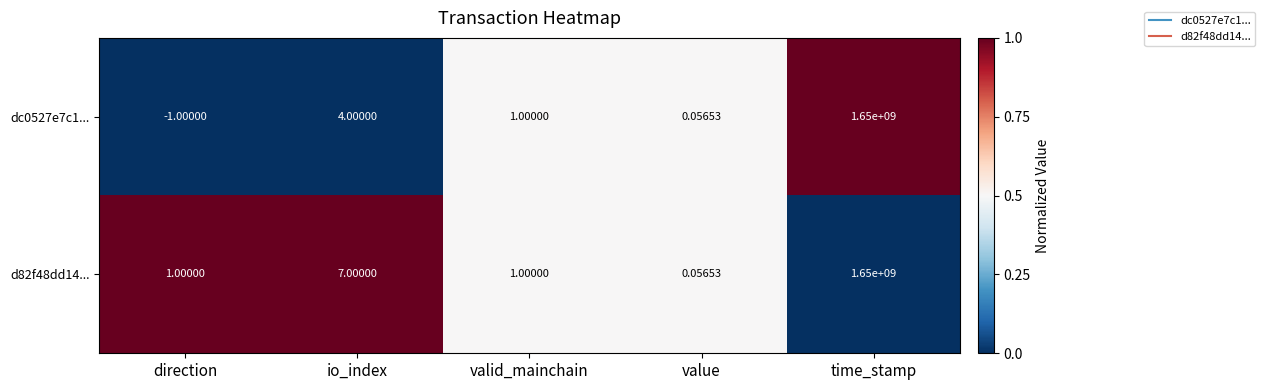

At which category is the sum across all series the highest?

time_stamp